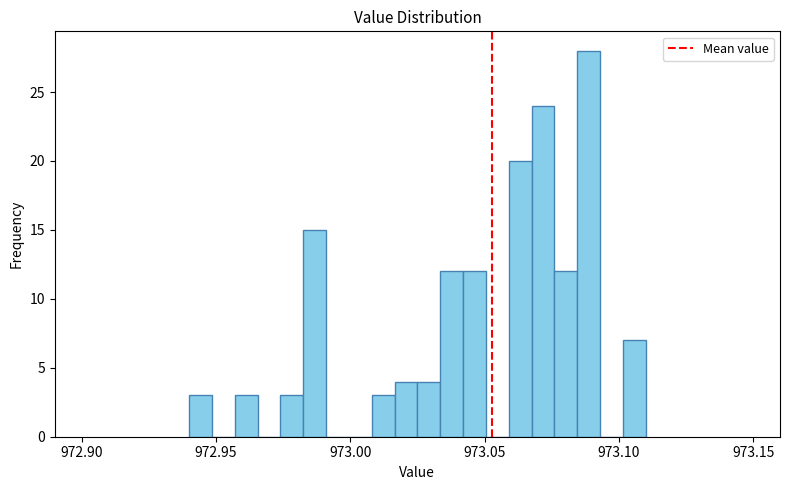

Read against the x-axis, roughly where is the centre of the tallest bar?

973.090